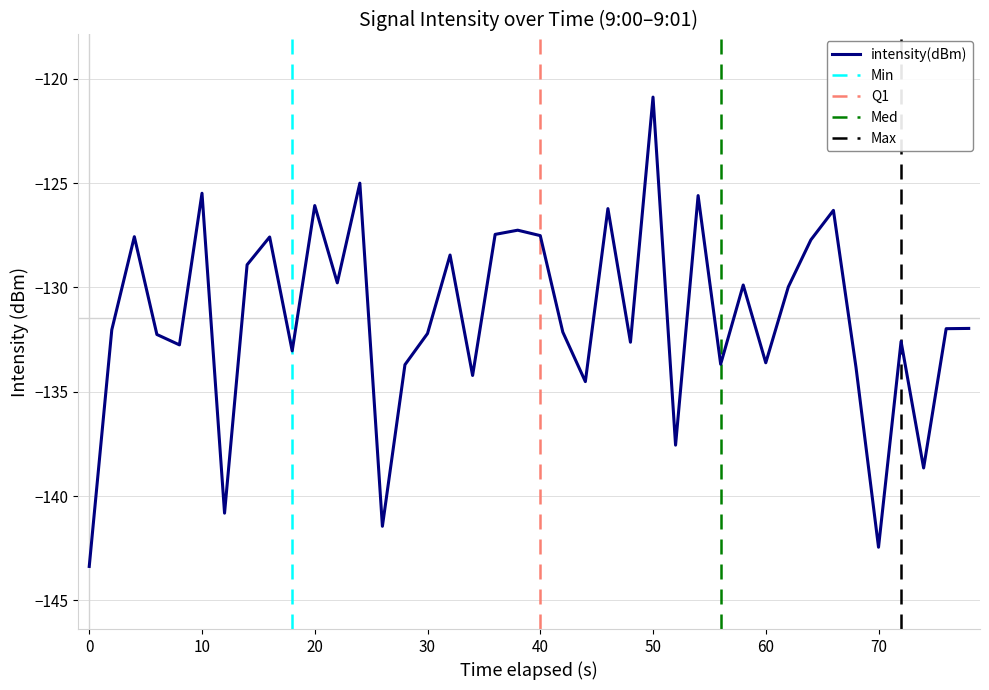

Does the chart have visible grid lines?

Yes